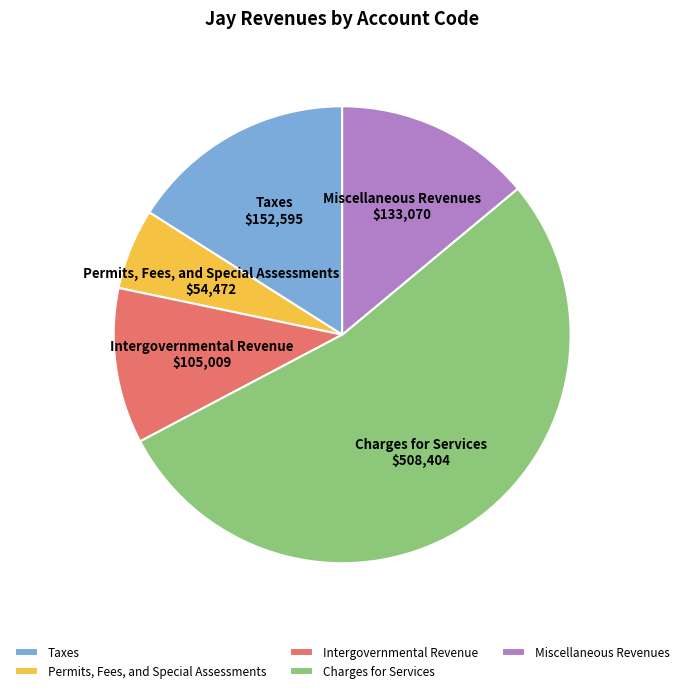

What is the smallest slice in the pie chart?

Permits, Fees, and Special Assessments